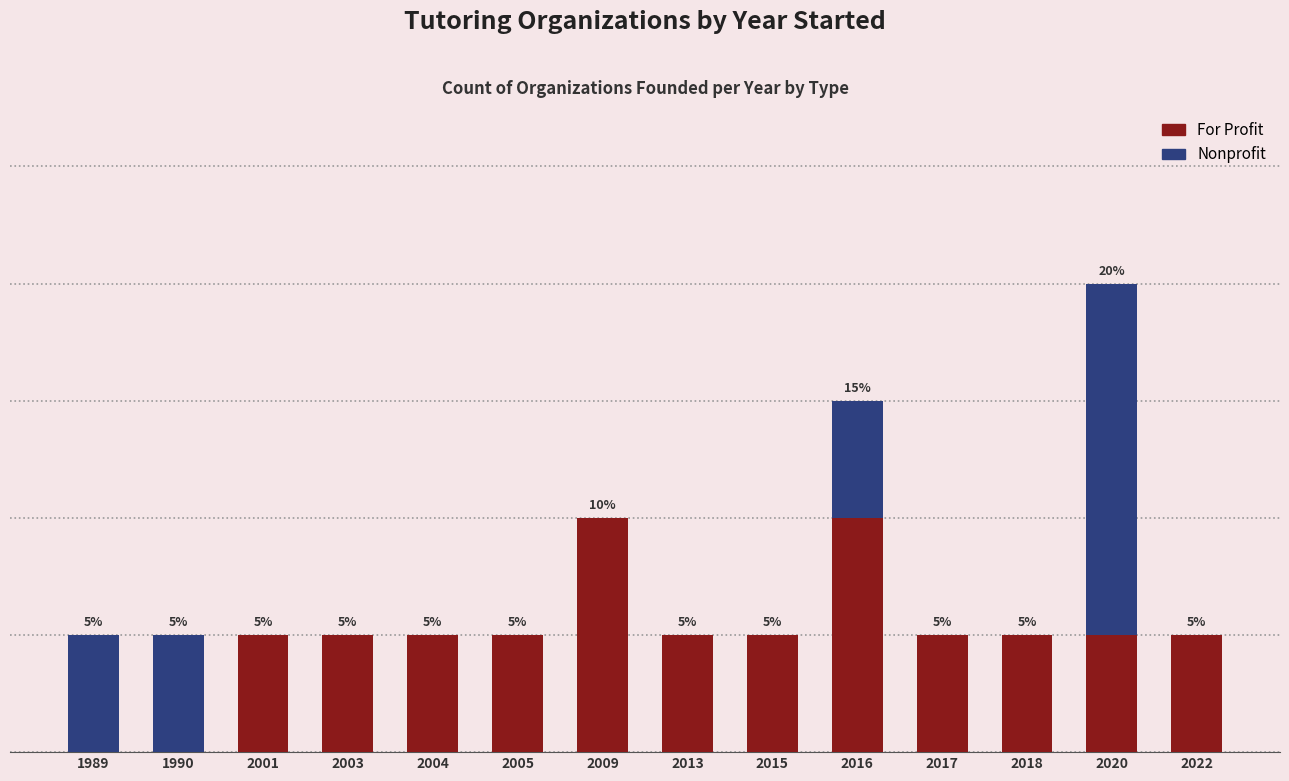

Which category has the highest value in the For Profit series?

2009